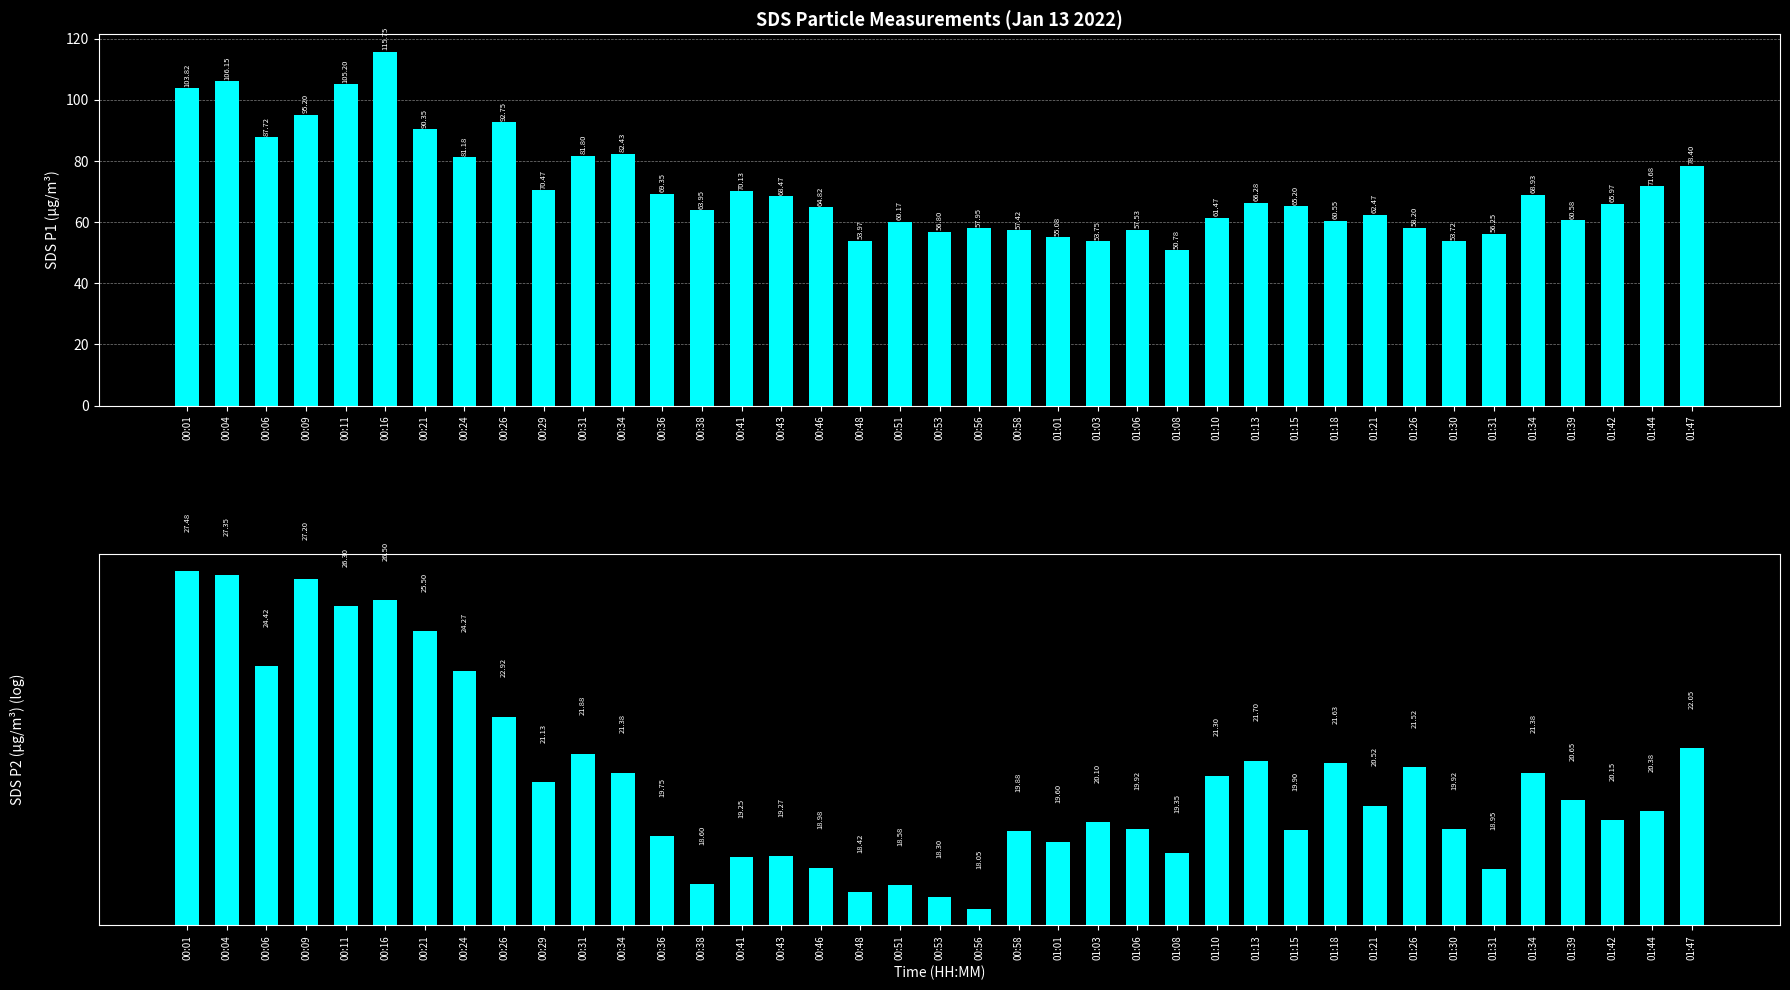

What is the sum of all SDS_P2 values?

834.4